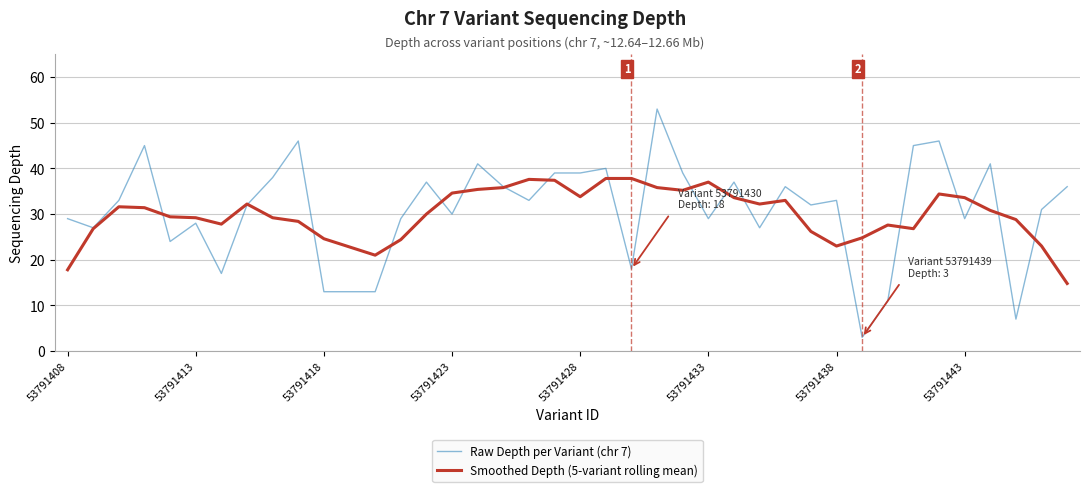

What is the minimum value shown in the chart?

3.0